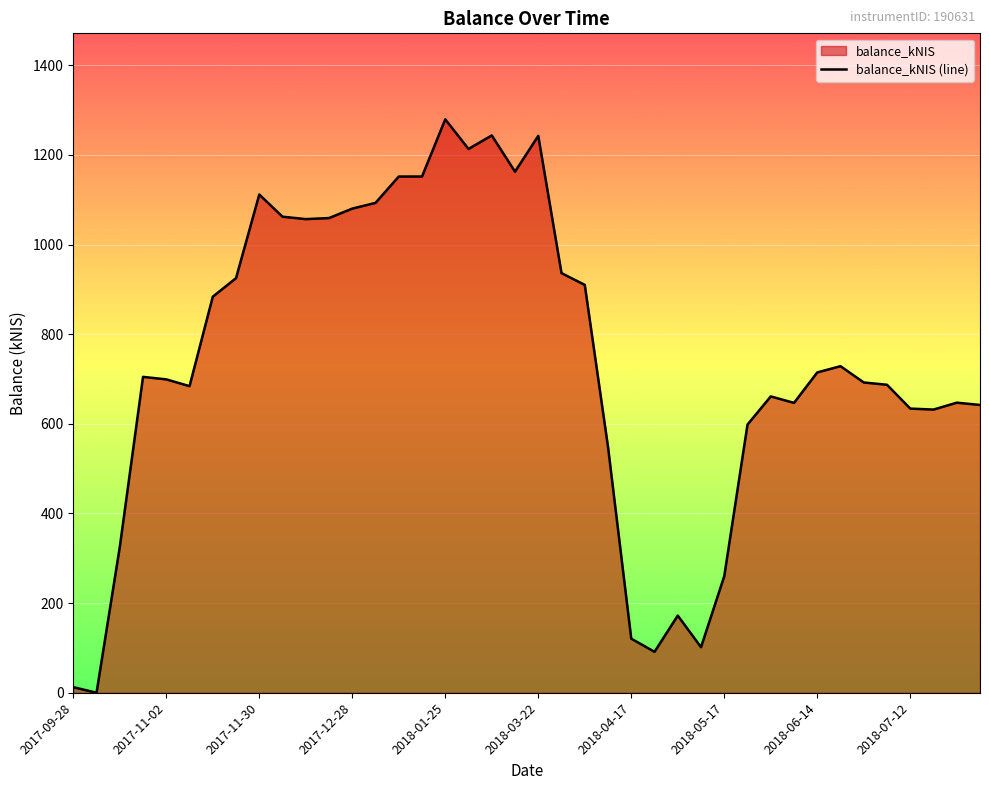

Count the number of data series in this chart.

1